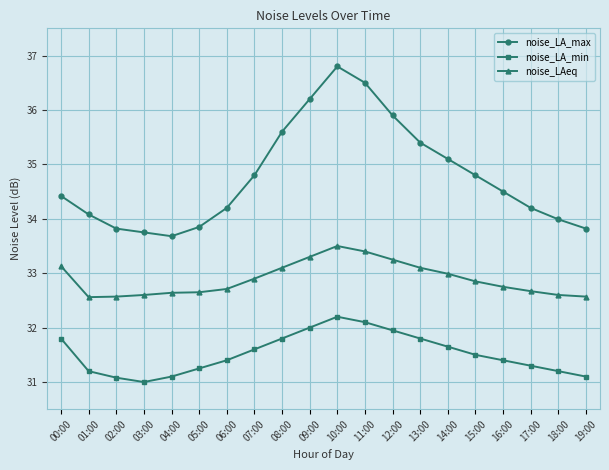

The value of noise_LAeq at 02:00 is 43.7. True or false?

False